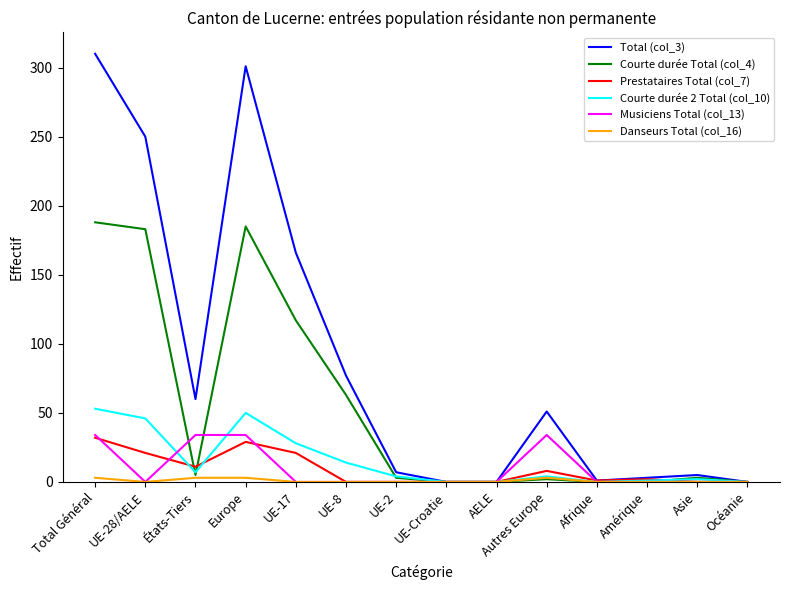

Which label corresponds to the largest value in the chart?

Total Général